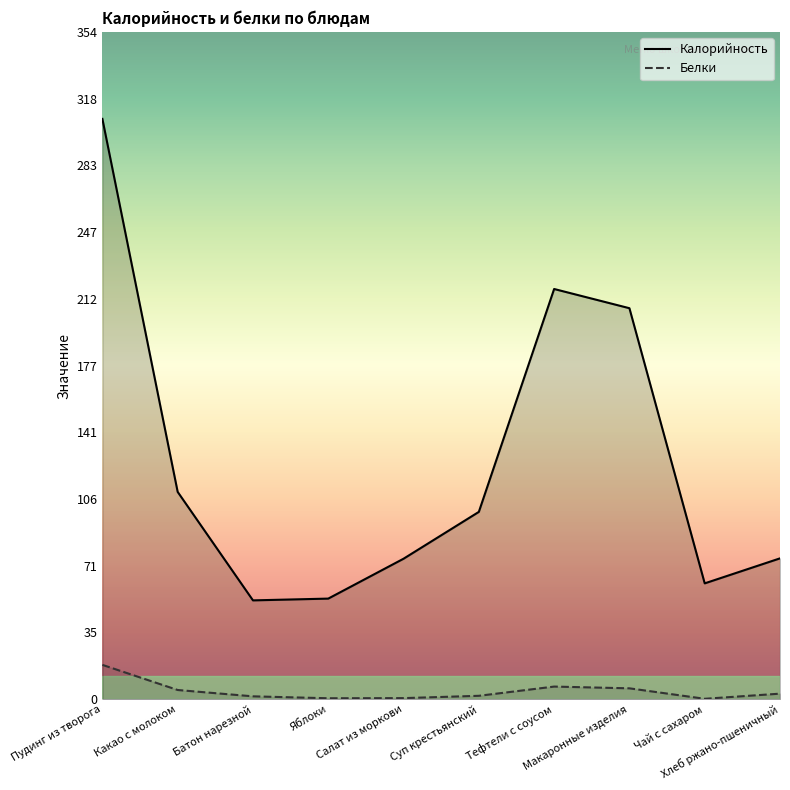

How many lines are shown in the chart?

2